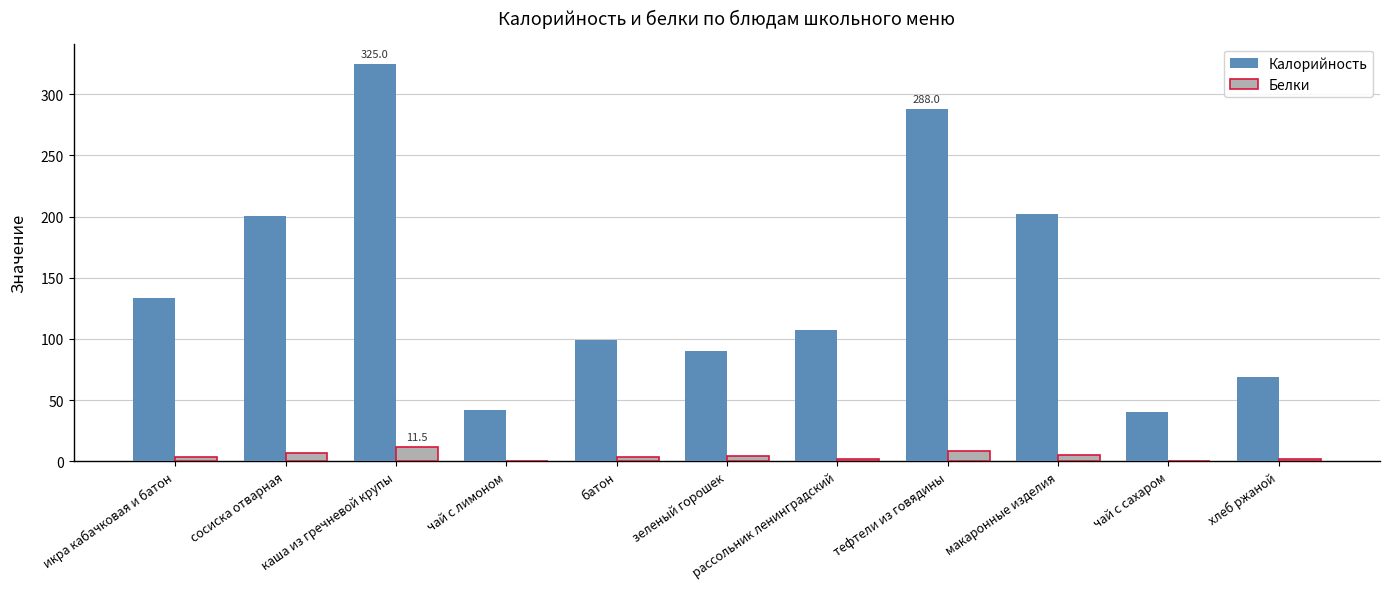

Which series has the widest spread of values?

Калорийность